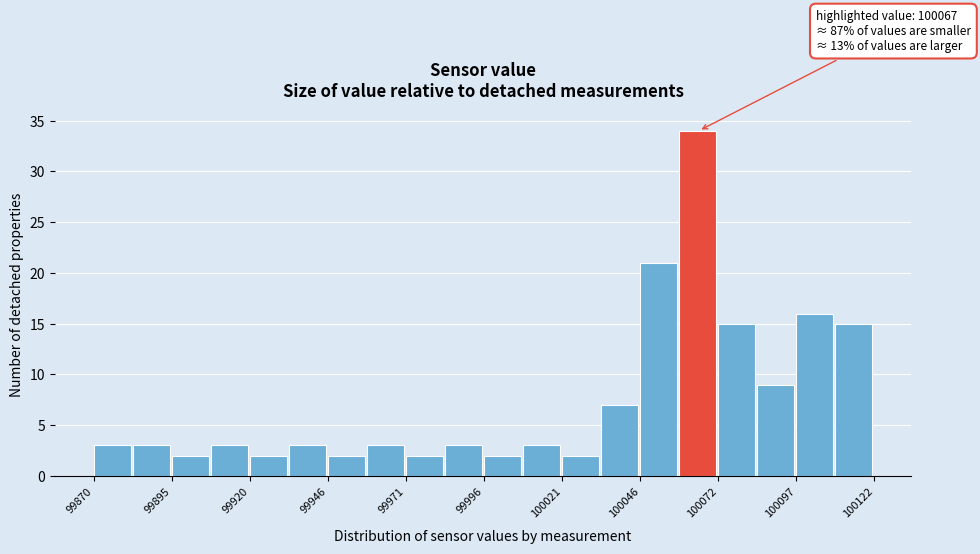

Around what value on the x-axis is the tallest bar? Give the approximate position of its centre, as read against the axis.

100065